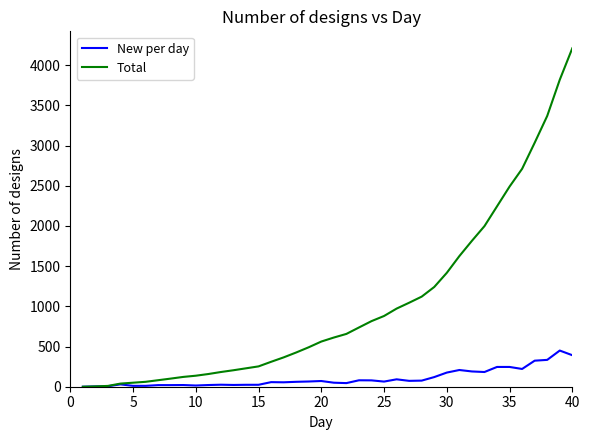

Which series has the largest range (max minus min)?

Total